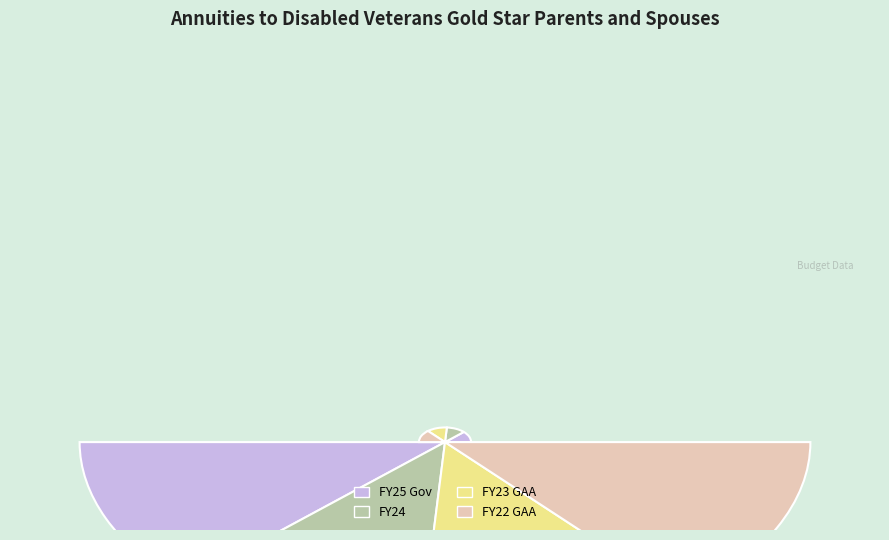

Is there a majority slice in this chart?

No